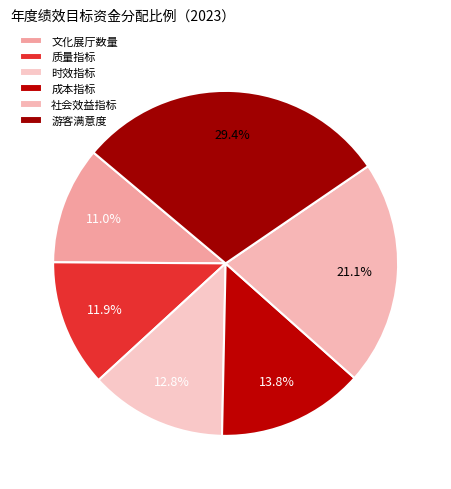

How many segments does this pie chart have?

6